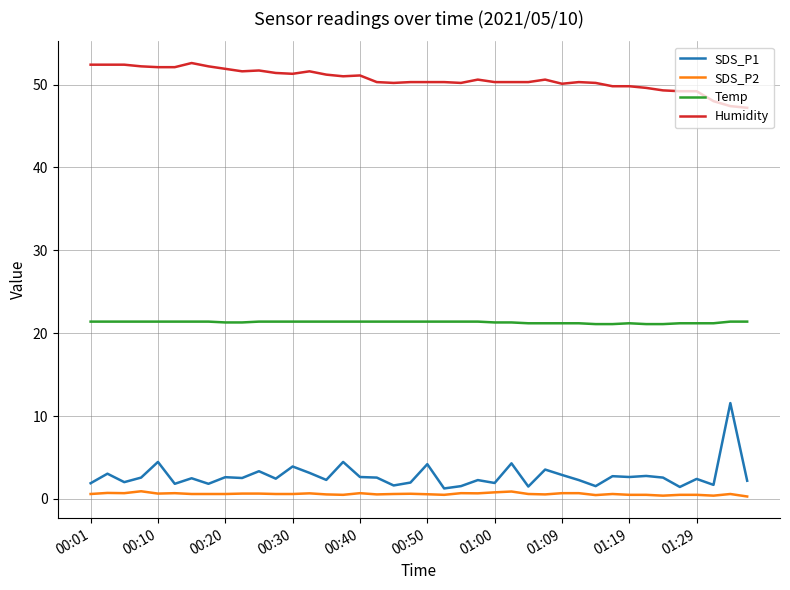

List the series in order of their peak value, highest first.

Humidity, Temp, SDS_P1, SDS_P2